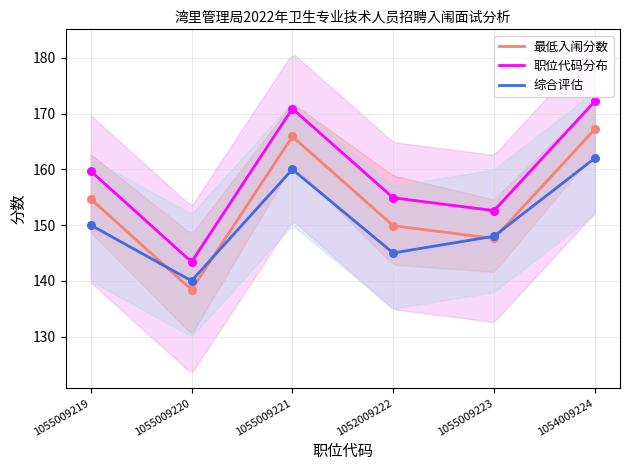

True or false: 最低入闱分数 and 职位代码分布 intersect in this chart.

False